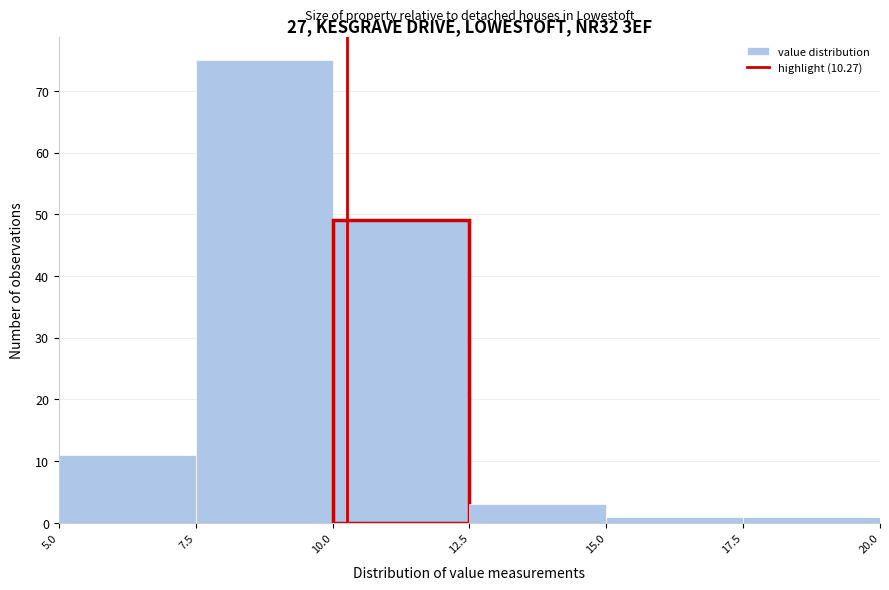

Reading left to right, transcribe this chart: for each bar, give the range it covers on the x-axis and its height. The values are not printed on the chart, so give them approximately, as read against the axis.

5.0 to 7.5: 11
7.5 to 10.0: 75
10.0 to 12.5: 49
12.5 to 15.0: 3
15.0 to 17.5: 1
17.5 to 20.0: 1